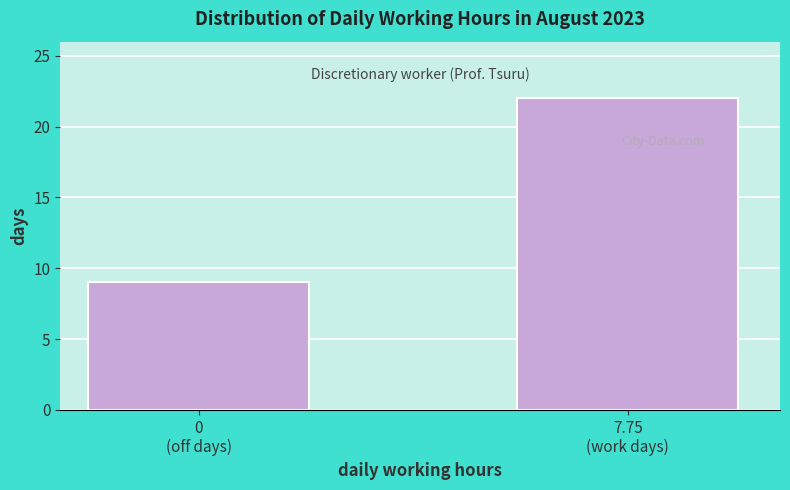

Reading left to right, extract all data points from this chart.

9	22